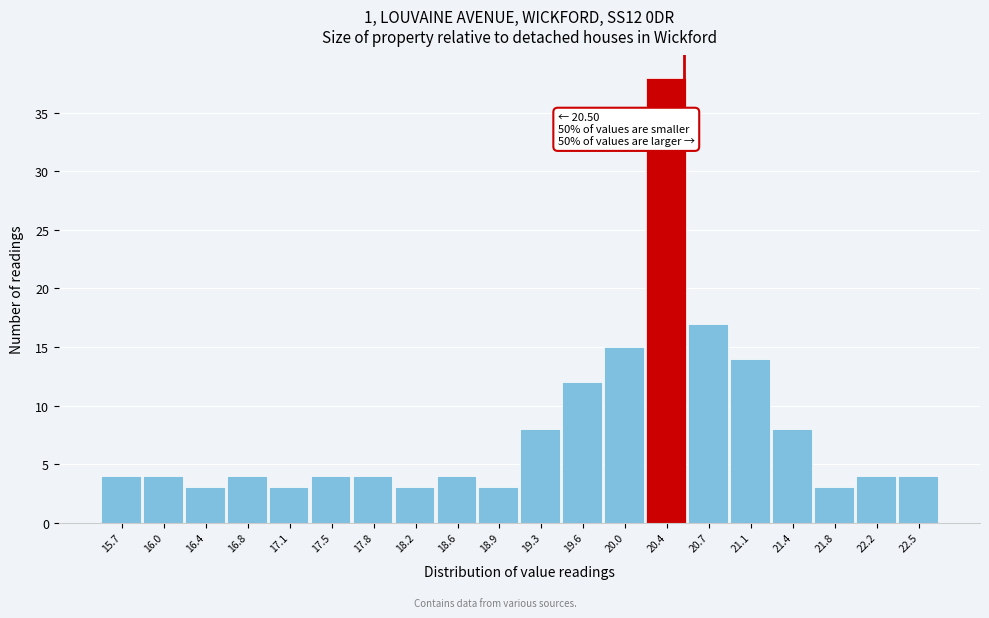

Over which range of the x-axis is the bar tallest?

20.18 to 20.54